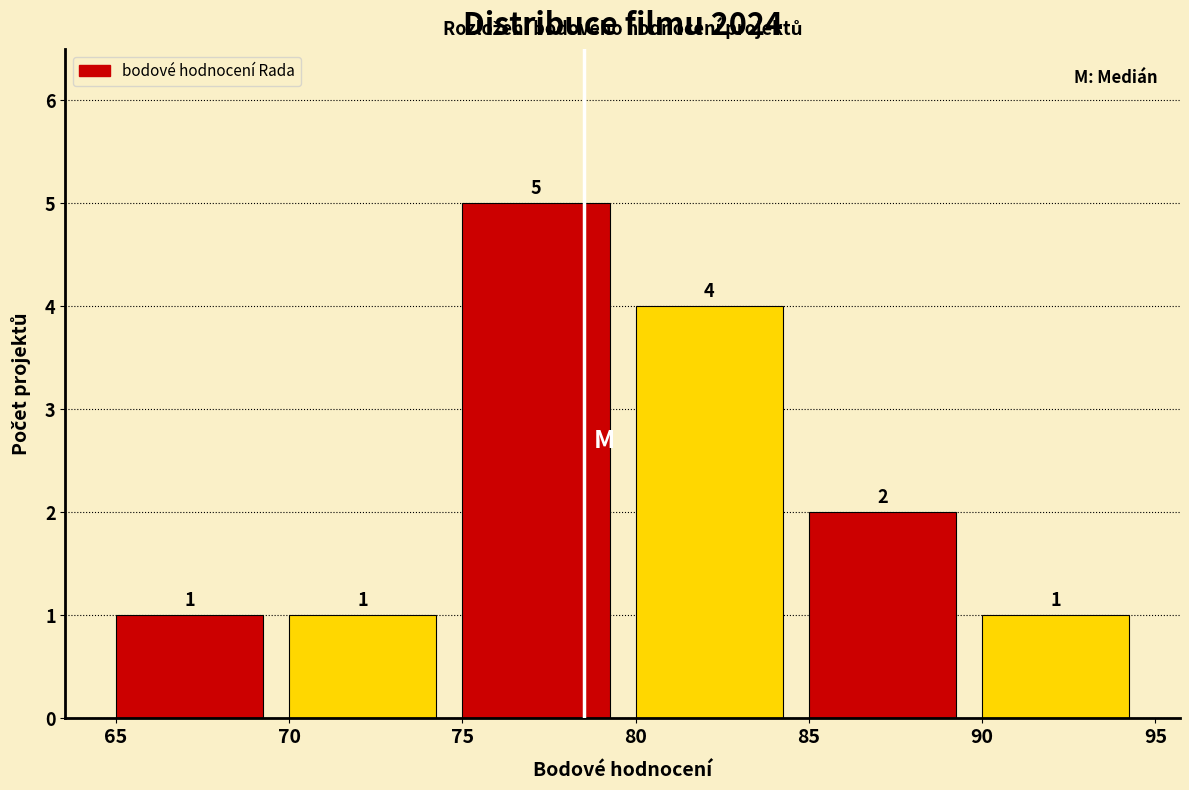

Reading left to right, list every bar in this chart as the range it spans on the x-axis followed by its height.

65 to 70: 1
70 to 75: 1
75 to 80: 5
80 to 85: 4
85 to 90: 2
90 to 95: 1